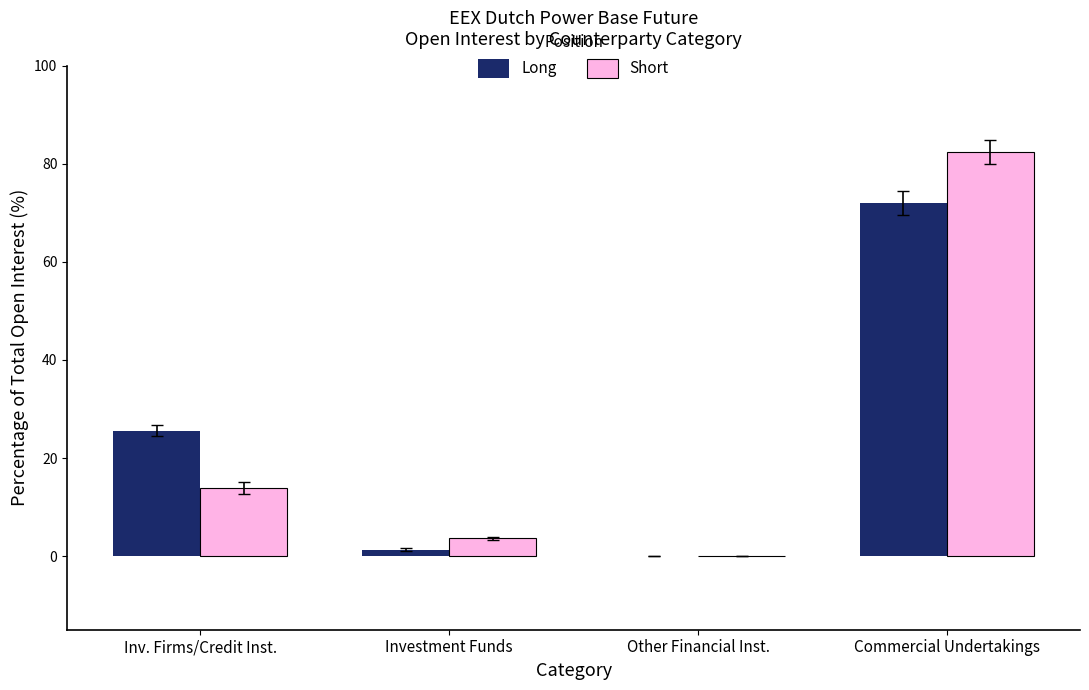

Reading left to right, extract all data points from this chart.

Long: 25.6	1.3	0.0	72.0
Short: 13.9	3.7	0.0	82.4